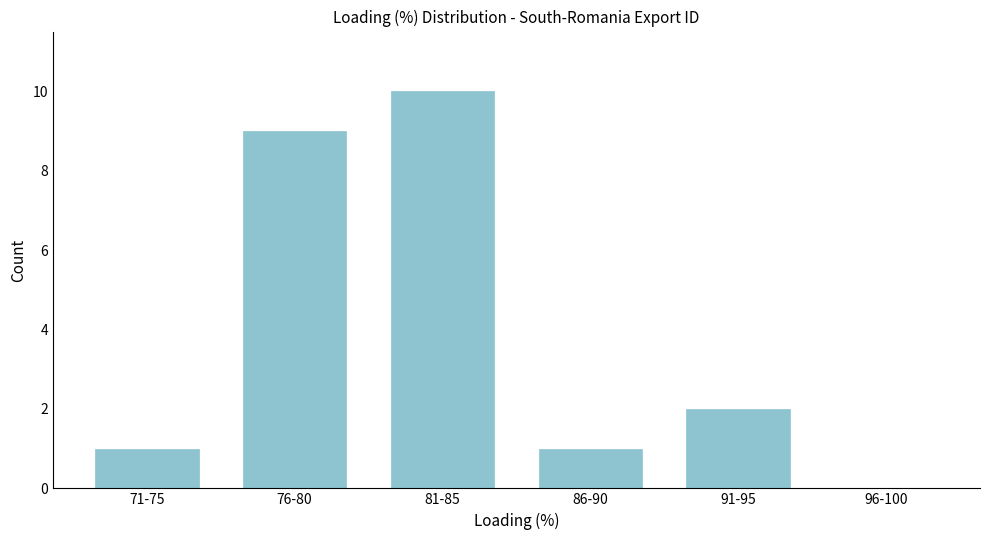

Reading right to left, list all the values displayed in this chart.

96-100=0	91-95=2	86-90=1	81-85=10	76-80=9	71-75=1